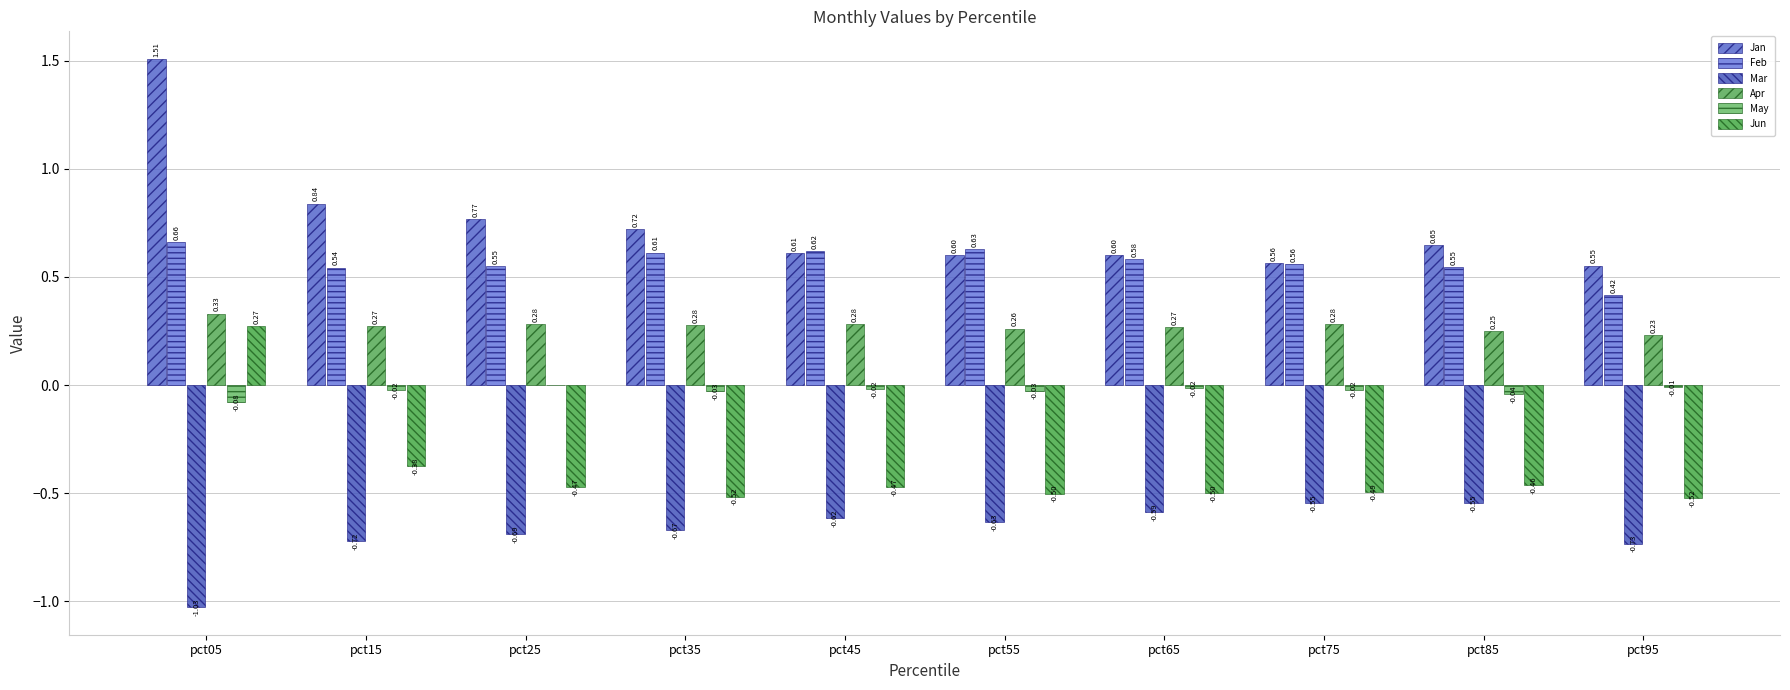

Is the value of Feb at pct45 greater than the value of Apr at pct35?

Yes